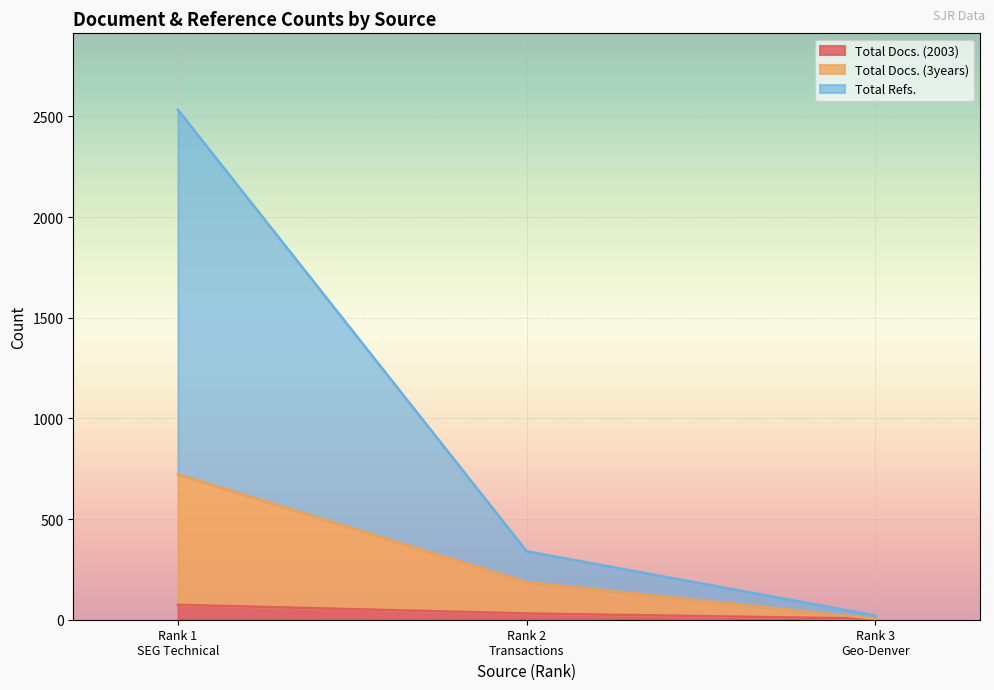

Between Rank 1
SEG Technical and Rank 3
Geo-Denver, which series saw the biggest shift?

Total Refs.